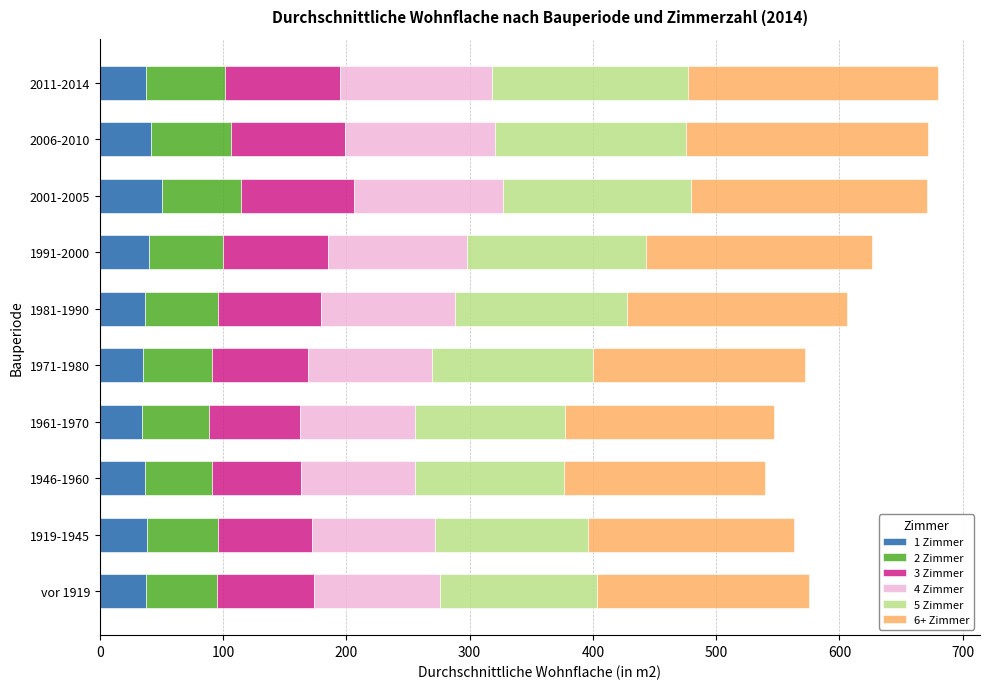

What is the highest value of the 1 Zimmer series?

50.6